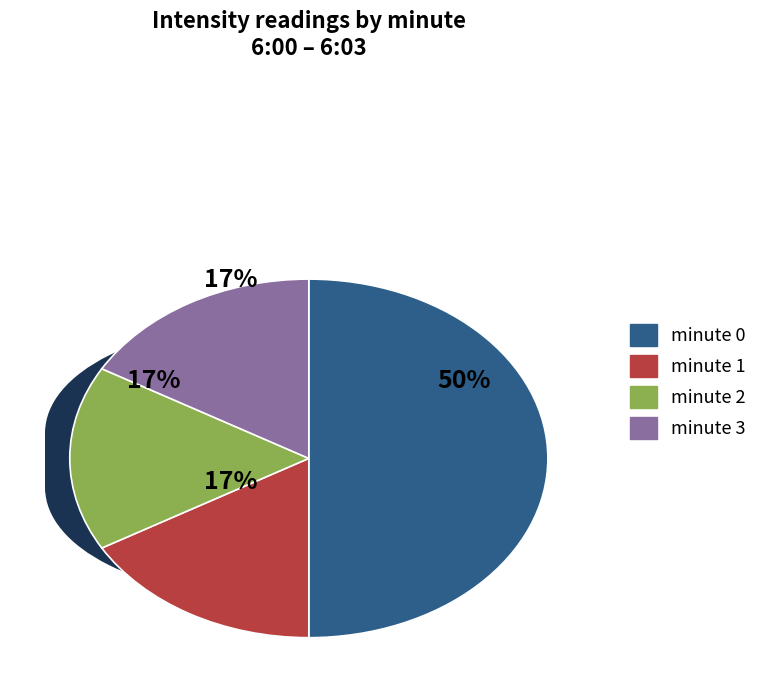

To the nearest percent, what is the difference between the minute 0 and minute 3 slice percentages?

33%